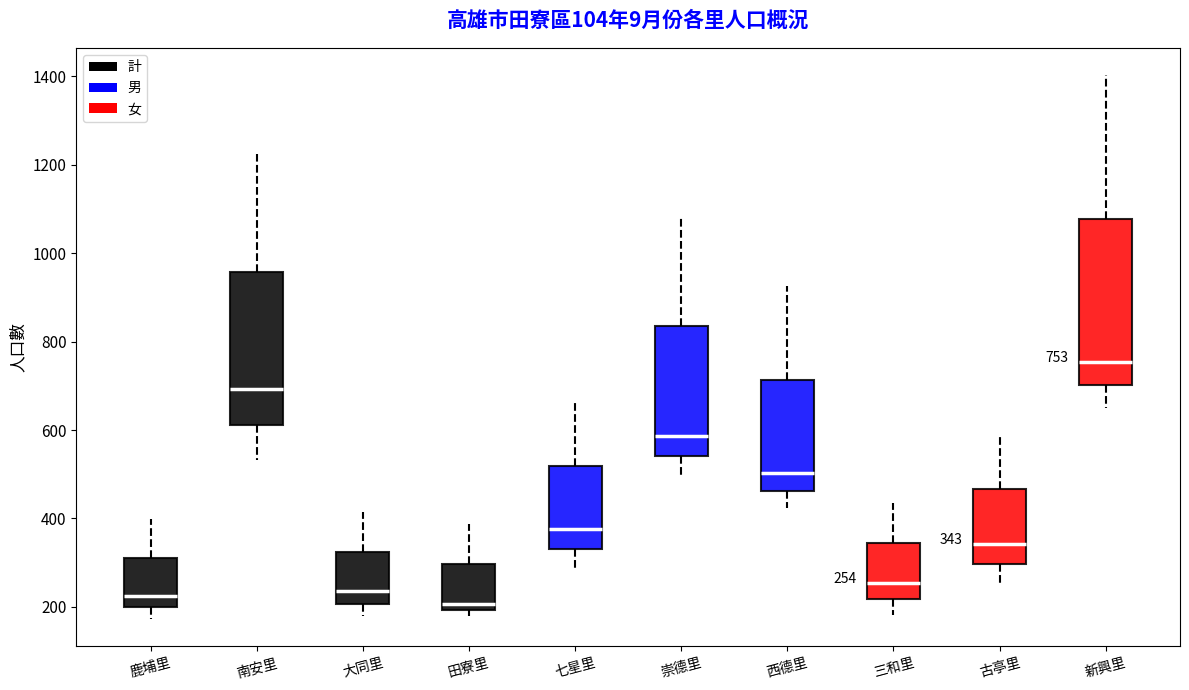

Which box has the highest median line?

新興里